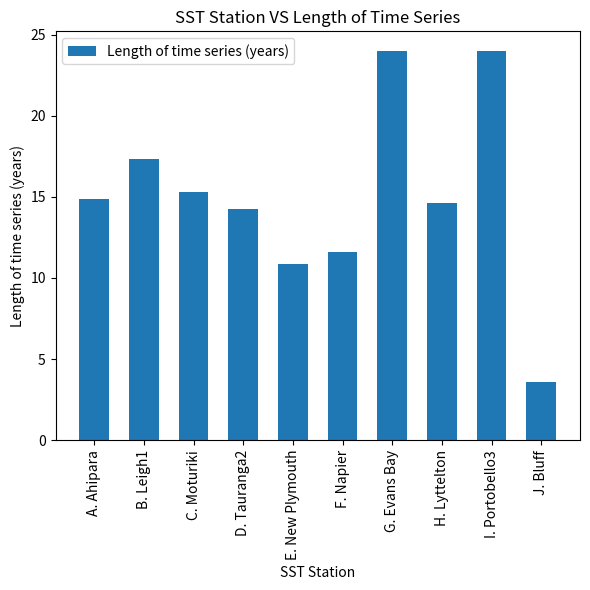

What value does the data have at I. Portobello3?

24.0